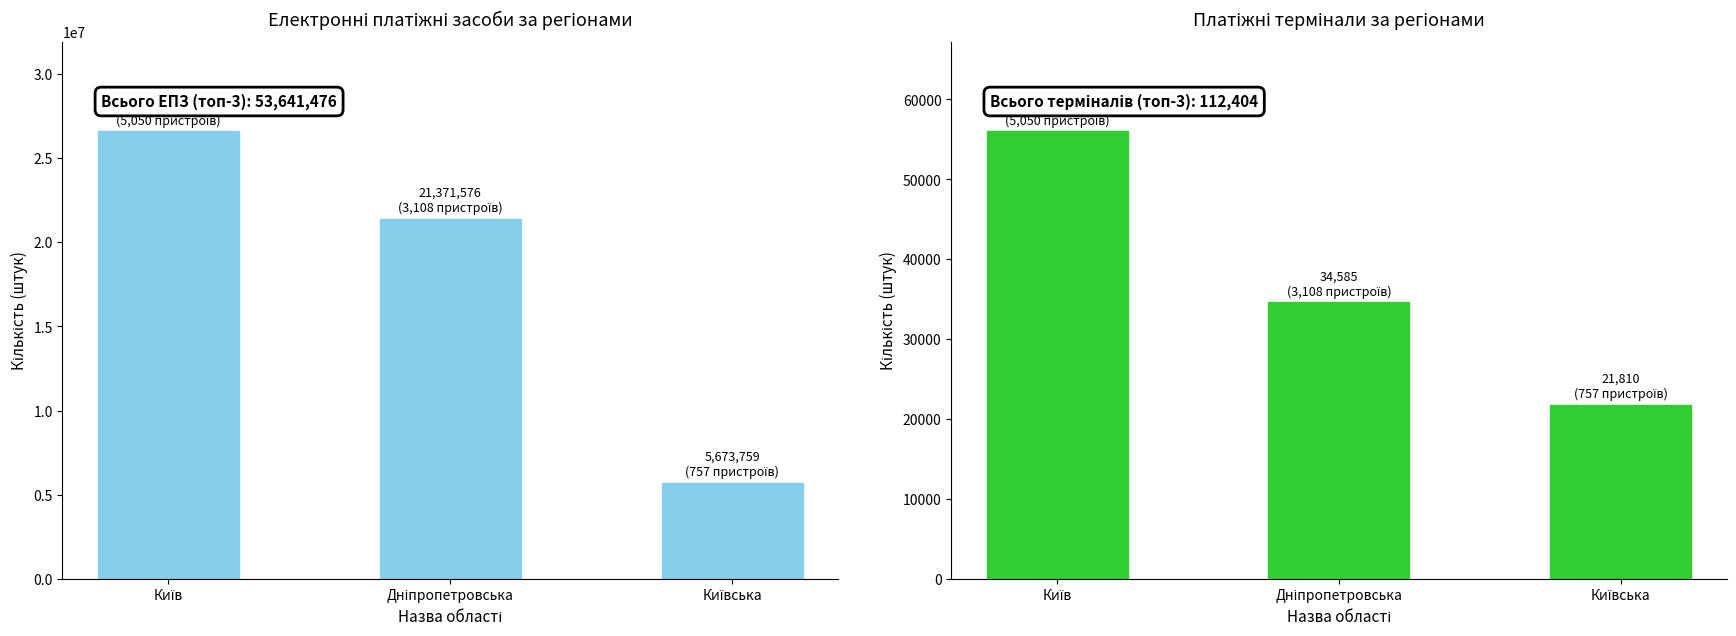

Is it true that електронних платіжних засобів (загальна) equals 5673759 at Київська?

True